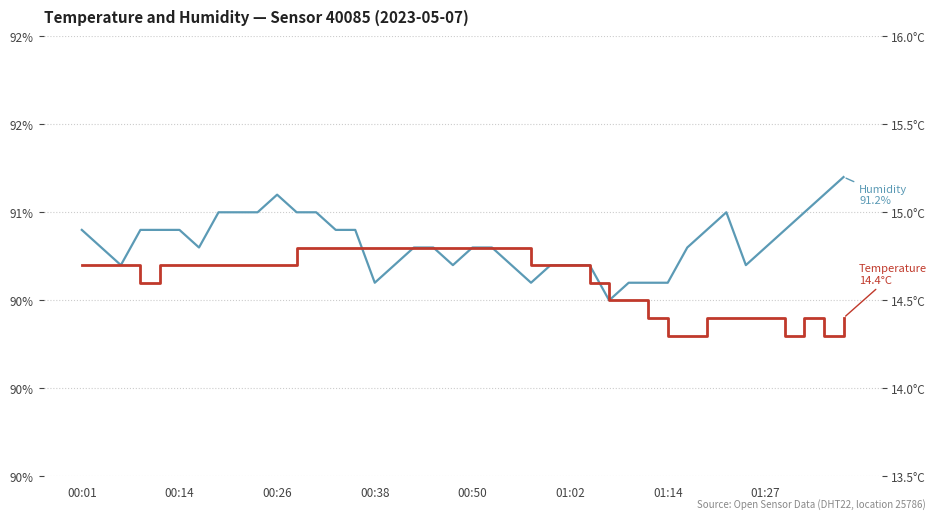

The value of Temperature (°C) at 00:26 is 14.7. True or false?

True